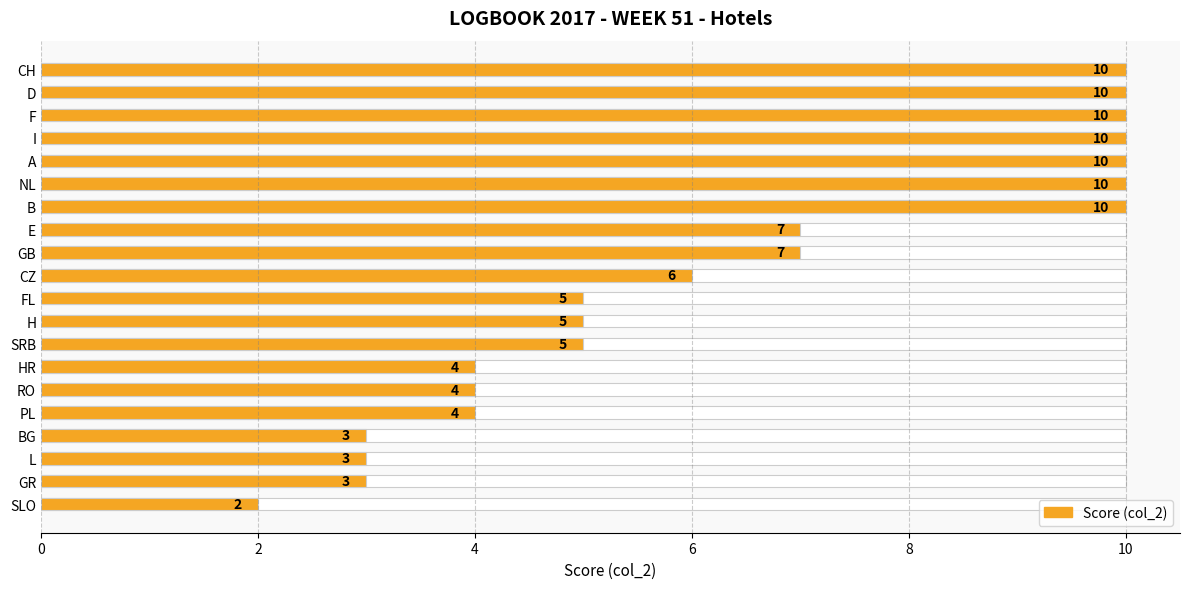

What is the difference between the maximum and second lowest values?

7